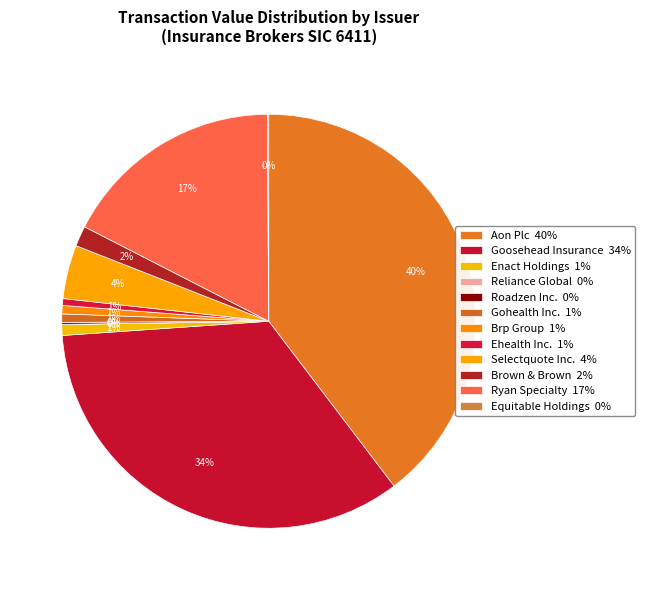

What percentage is NOT represented by Roadzen Inc.?

99.8%